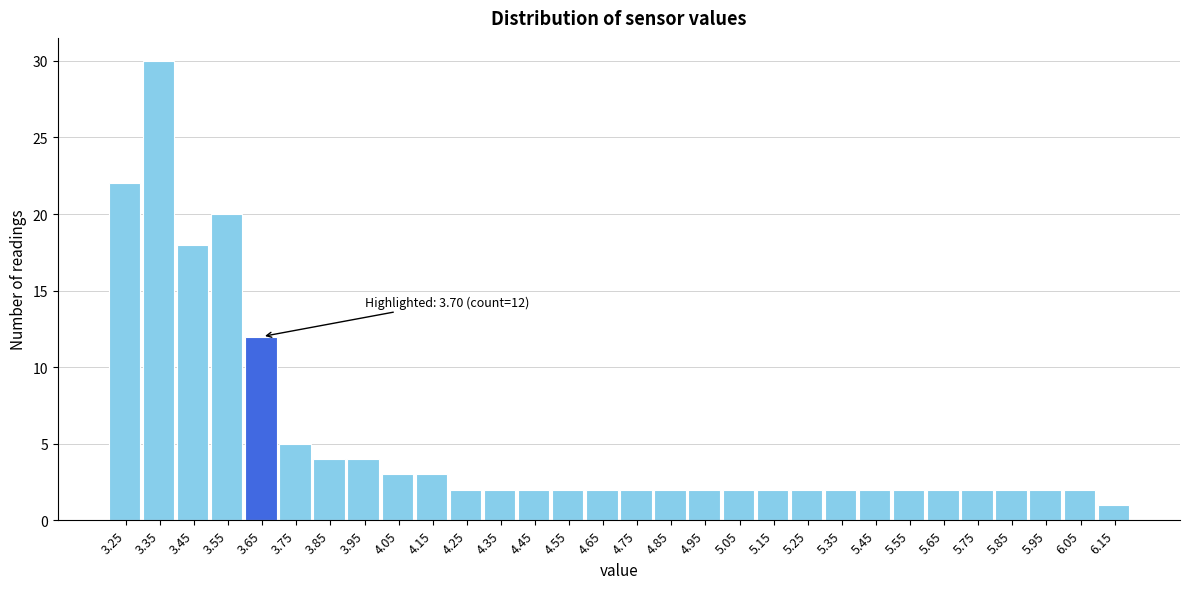

Reading left to right, extract all data points from this chart.

3.25=22	3.35=30	3.45=18	3.55=20	3.65=12	3.75=5	3.85=4	3.95=4	4.05=3	4.15=3	4.25=2	4.35=2	4.45=2	4.55=2	4.65=2	4.75=2	4.85=2	4.95=2	5.05=2	5.15=2	5.25=2	5.35=2	5.45=2	5.55=2	5.65=2	5.75=2	5.85=2	5.95=2	6.05=2	6.15=1